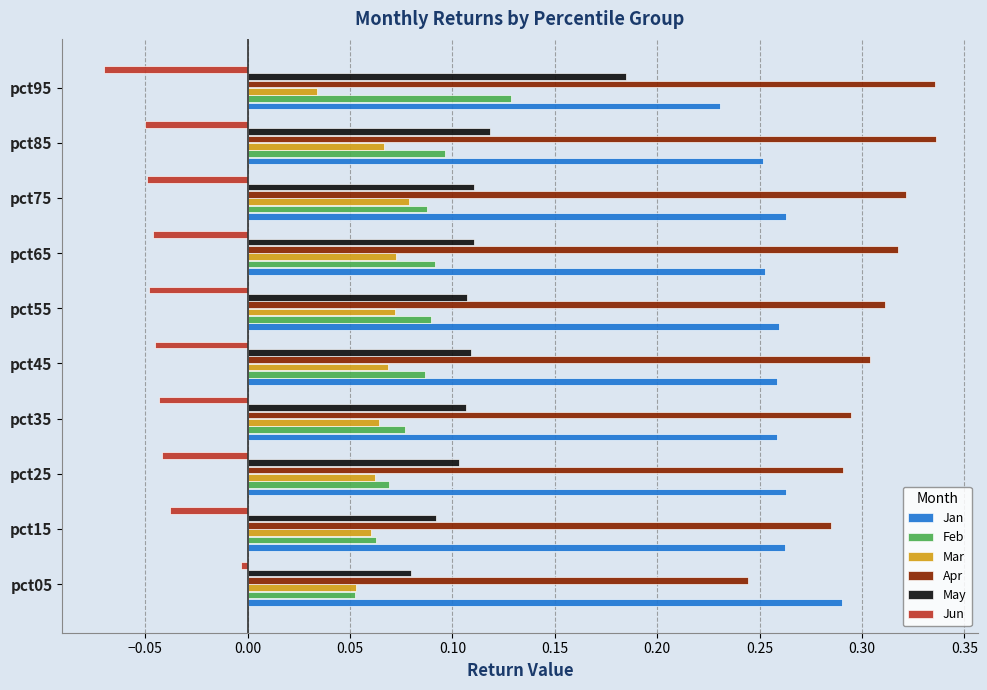

What are all the series names shown in the legend?

Jan, Feb, Mar, Apr, May, Jun